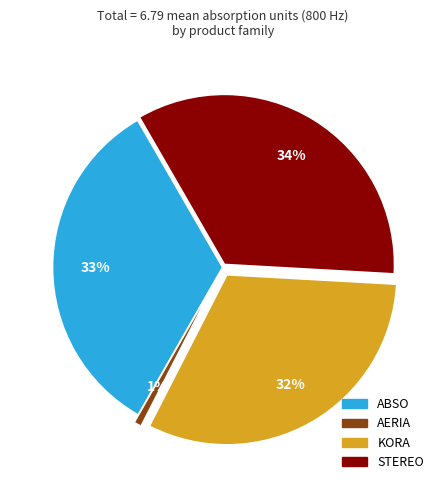

Does any single category account for the majority?

No